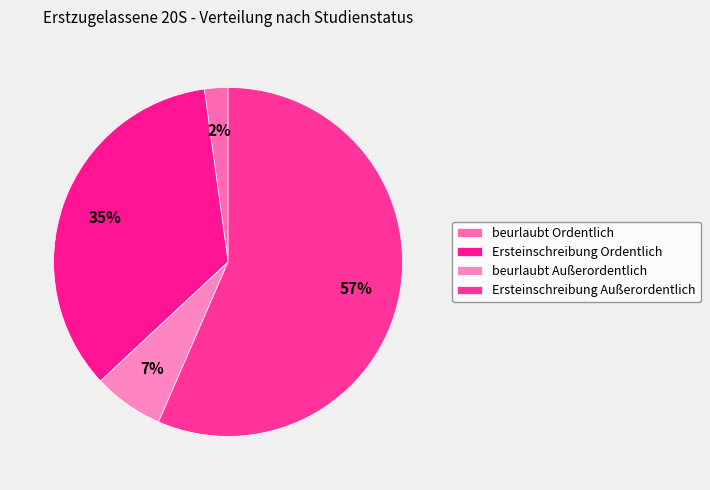

Which slice is the largest?

Ersteinschreibung Außerordentlich